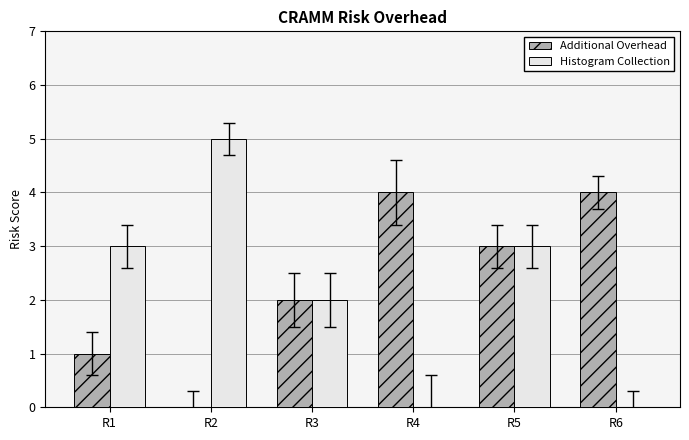

Reading left to right, transcribe all the data shown in this chart.

Additional Overhead: R1=1	R2=0	R3=2	R4=4	R5=3	R6=4
Histogram Collection: R1=3	R2=5	R3=2	R4=0	R5=3	R6=0